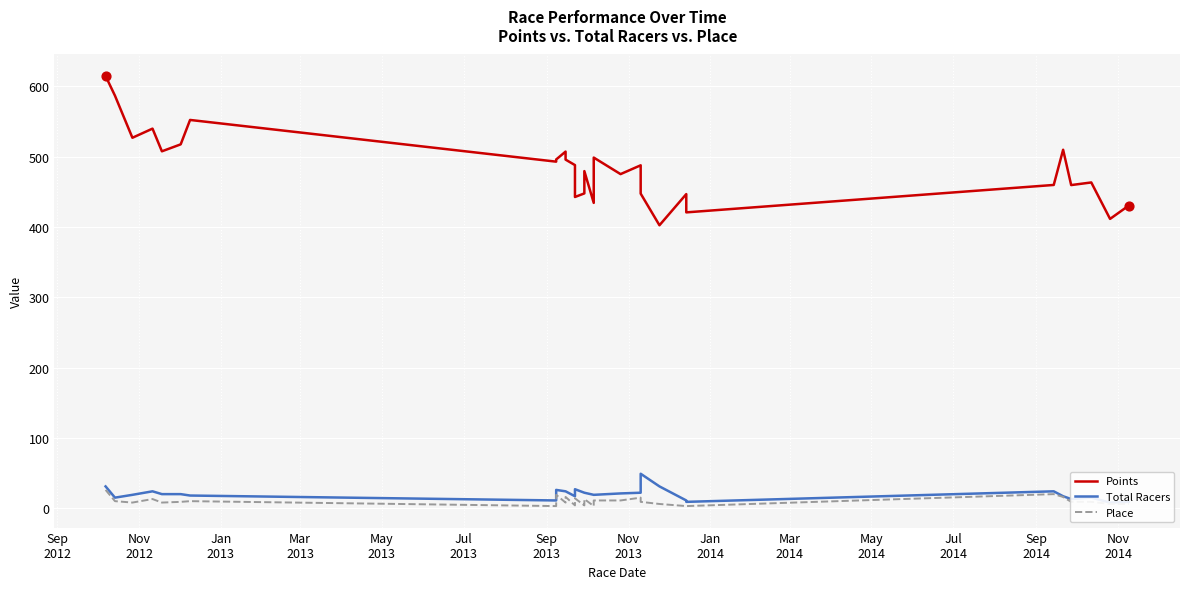

Which series contains the lowest Y value?

Place